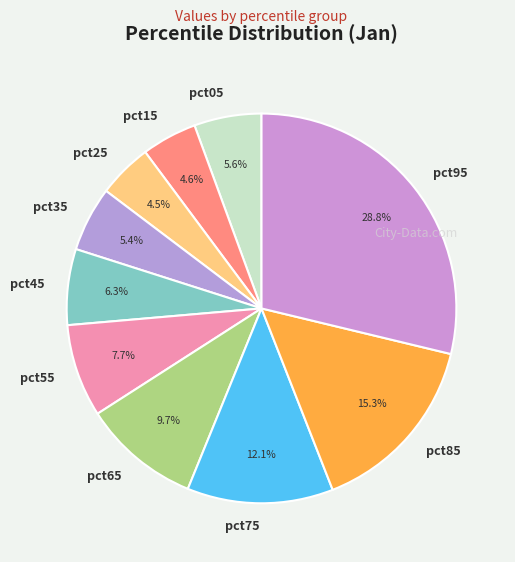

Is the sum of pct15 and pct35 greater than half?

No